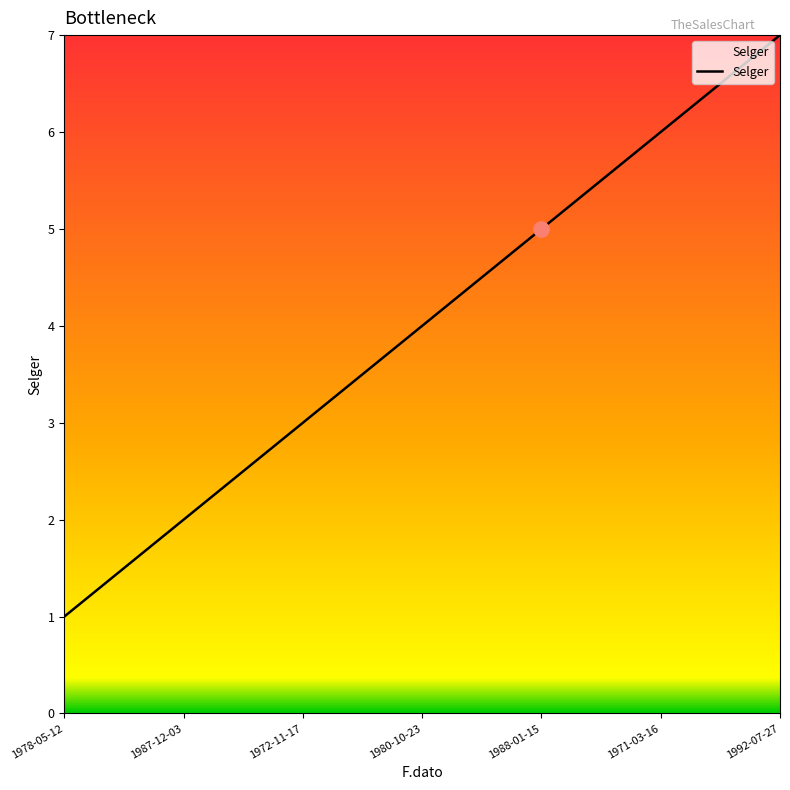

What is the change in value from 1972-11-17 to 1992-07-27?

+4